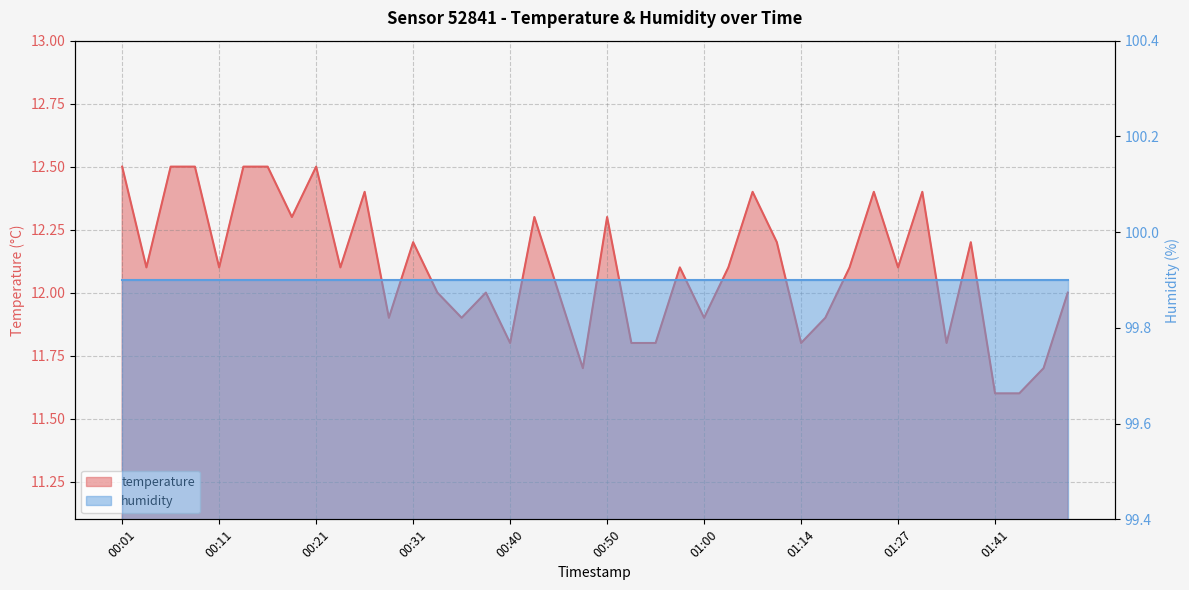

Reading right to left, list all the values displayed in this chart.

12.0	11.7	11.6	11.6	12.2	11.8	12.4	12.1	12.4	12.1	11.9	11.8	12.2	12.4	12.1	11.9	12.1	11.8	11.8	12.3	11.7	12.0	12.3	11.8	12.0	11.9	12.0	12.2	11.9	12.4	12.1	12.5	12.3	12.5	12.5	12.1	12.5	12.5	12.1	12.5